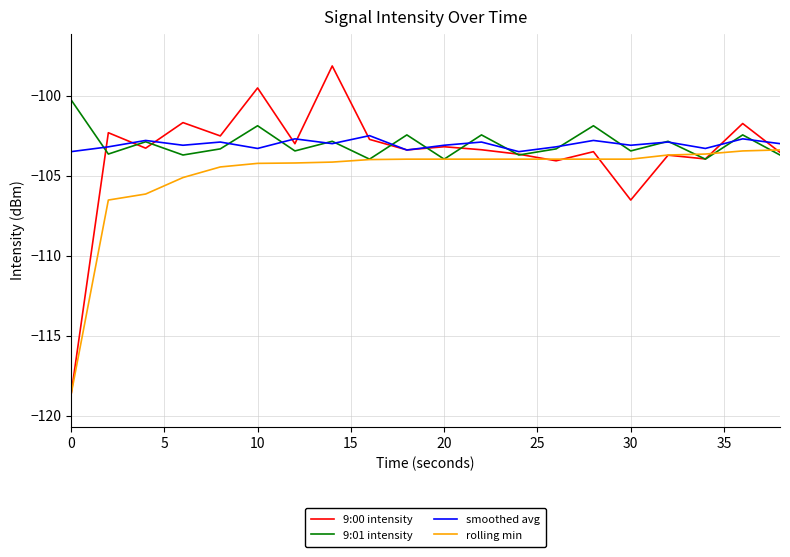

Which series has the widest spread of values?

9:00 intensity